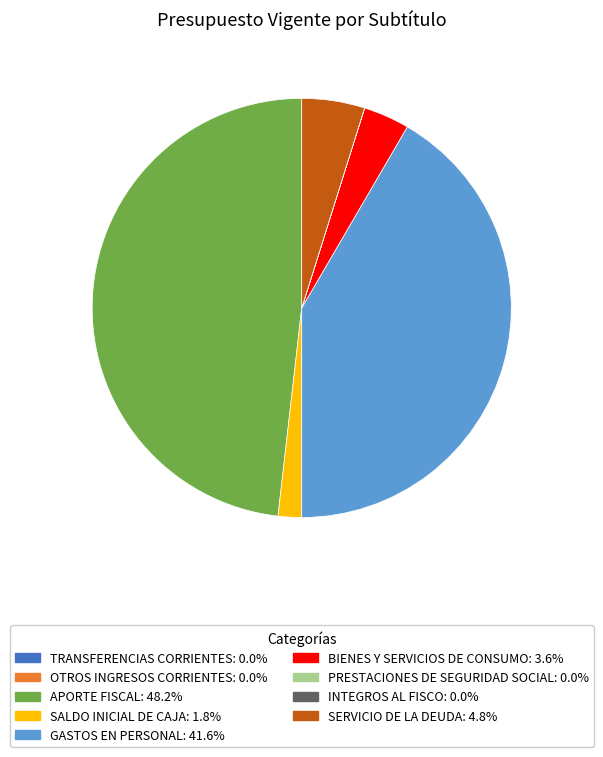

Which has a higher value, GASTOS EN PERSONAL or SALDO INICIAL DE CAJA?

GASTOS EN PERSONAL